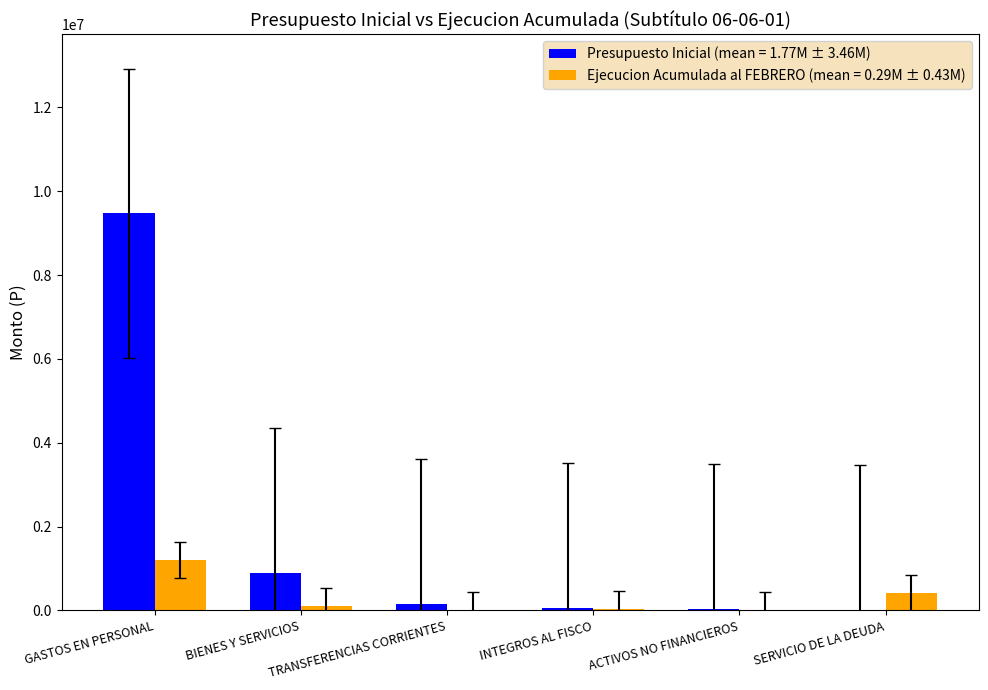

At which category is the sum across all series the highest?

GASTOS EN PERSONAL